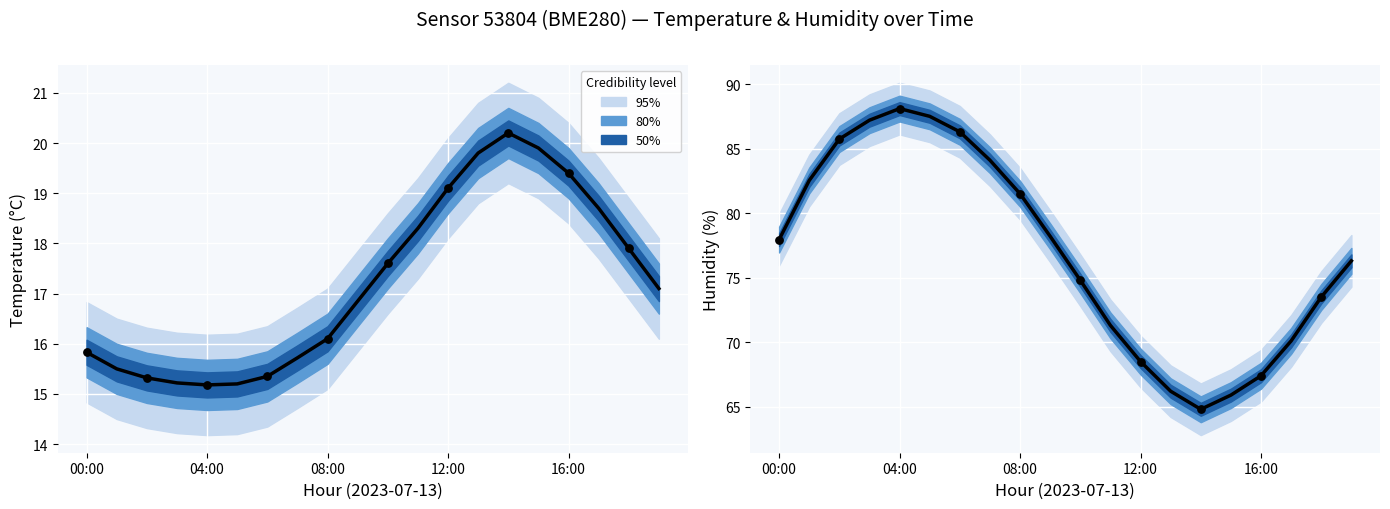

At how many categories does at least one series exceed 76?

11